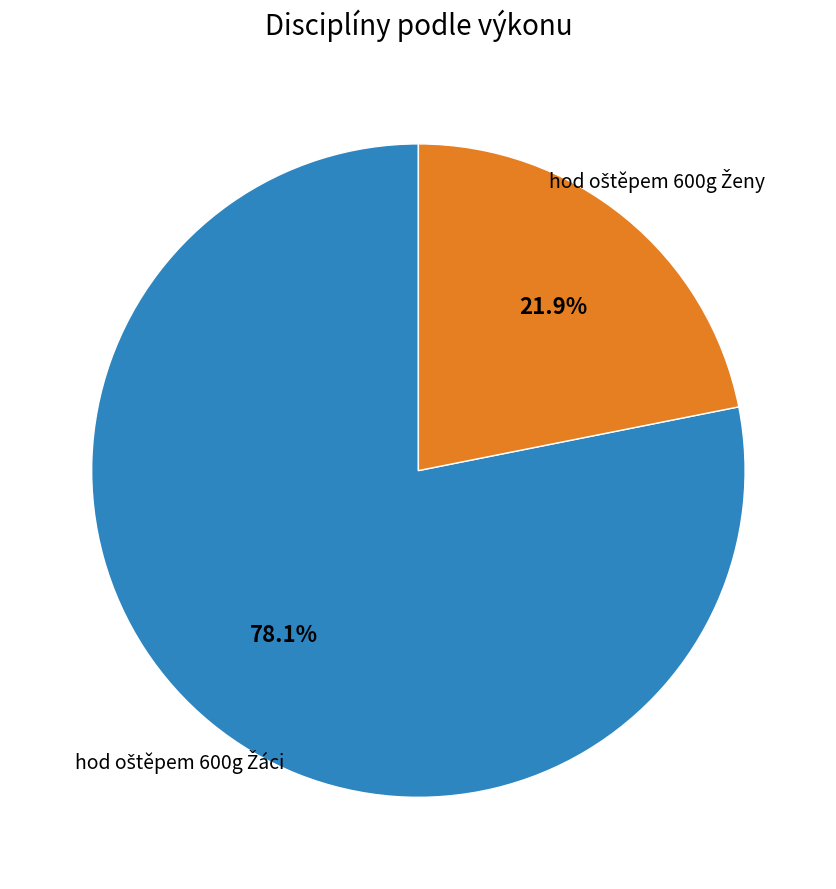

Is there a majority slice in this chart?

Yes